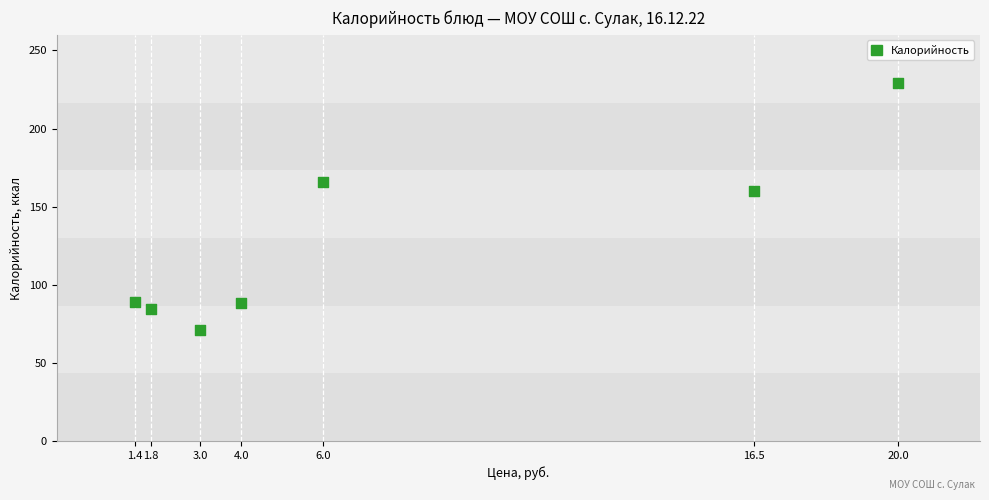

What Y value in the scatter plot is closest to 150?

159.8